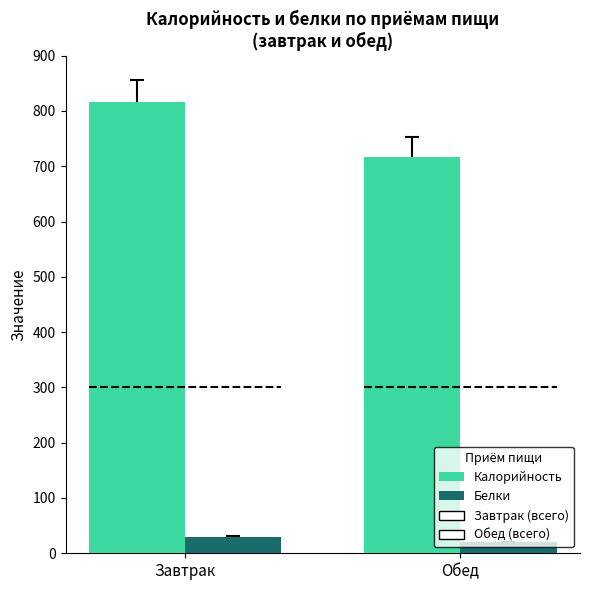

What is the difference between the maximum and minimum values in the Калорийность series?

99